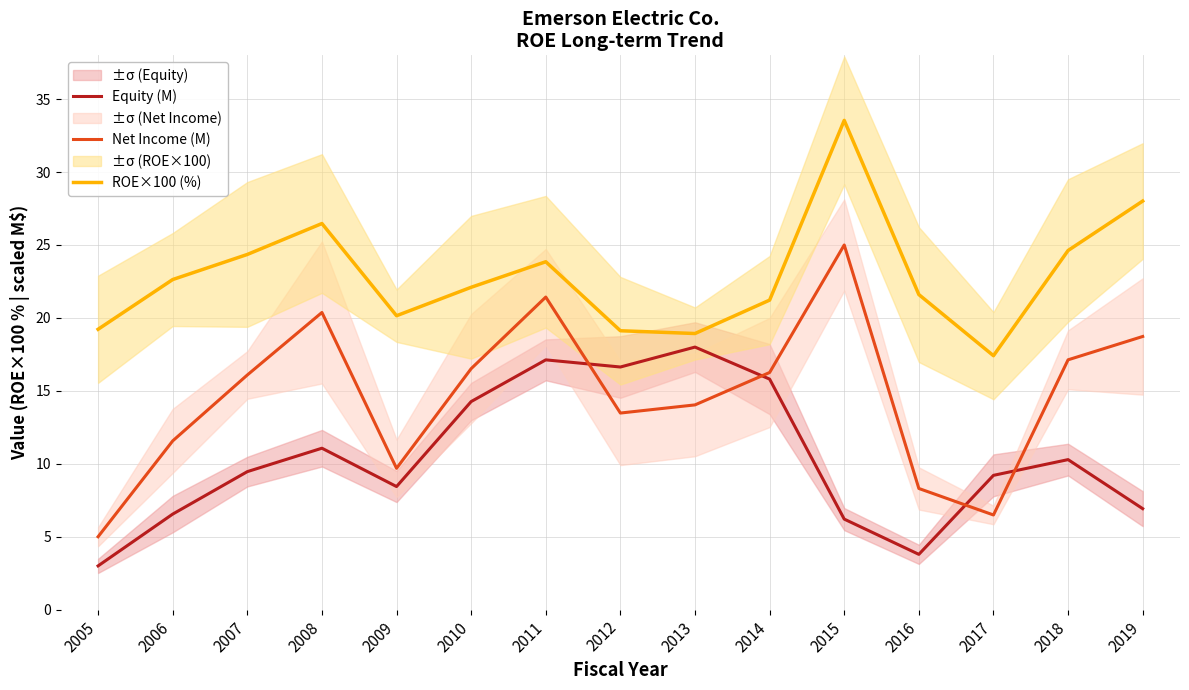

Reading left to right, what are all the values shown in this chart?

Equity (M): 2005=3.0	2006=6.6	2007=9.5	2008=11.1	2009=8.4	2010=14.3	2011=17.1	2012=16.6	2013=18.0	2014=15.8	2015=6.2	2016=3.8	2017=9.2	2018=10.3	2019=6.9
Net Income (M): 2005=5.0	2006=11.6	2007=16.1	2008=20.4	2009=9.7	2010=16.5	2011=21.4	2012=13.5	2013=14.0	2014=16.3	2015=25.0	2016=8.3	2017=6.5	2018=17.1	2019=18.7
ROE×100 (%): 2005=19.2	2006=22.6	2007=24.3	2008=26.5	2009=20.2	2010=22.1	2011=23.8	2012=19.1	2013=18.9	2014=21.2	2015=33.5	2016=21.6	2017=17.4	2018=24.6	2019=28.0